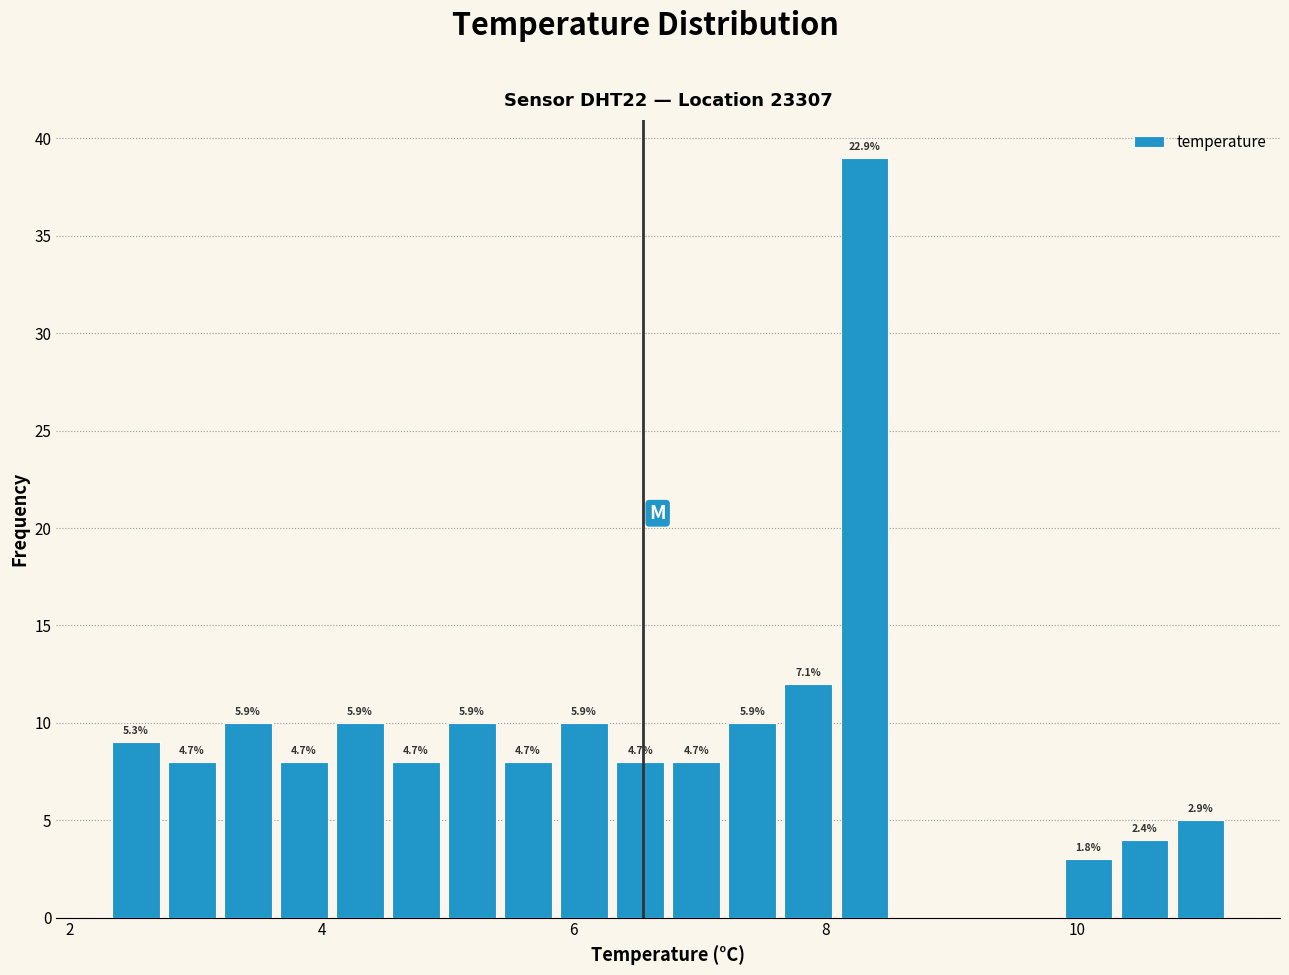

Around what value on the x-axis is the tallest bar? Give the approximate position of its centre, as read against the axis.

8.4